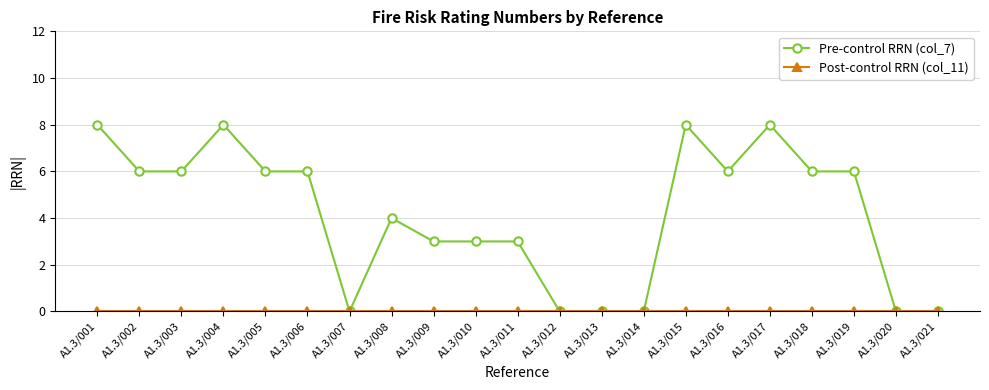

Where does the Pre-control RRN (col_7) series first go above 6?

A1.3/001